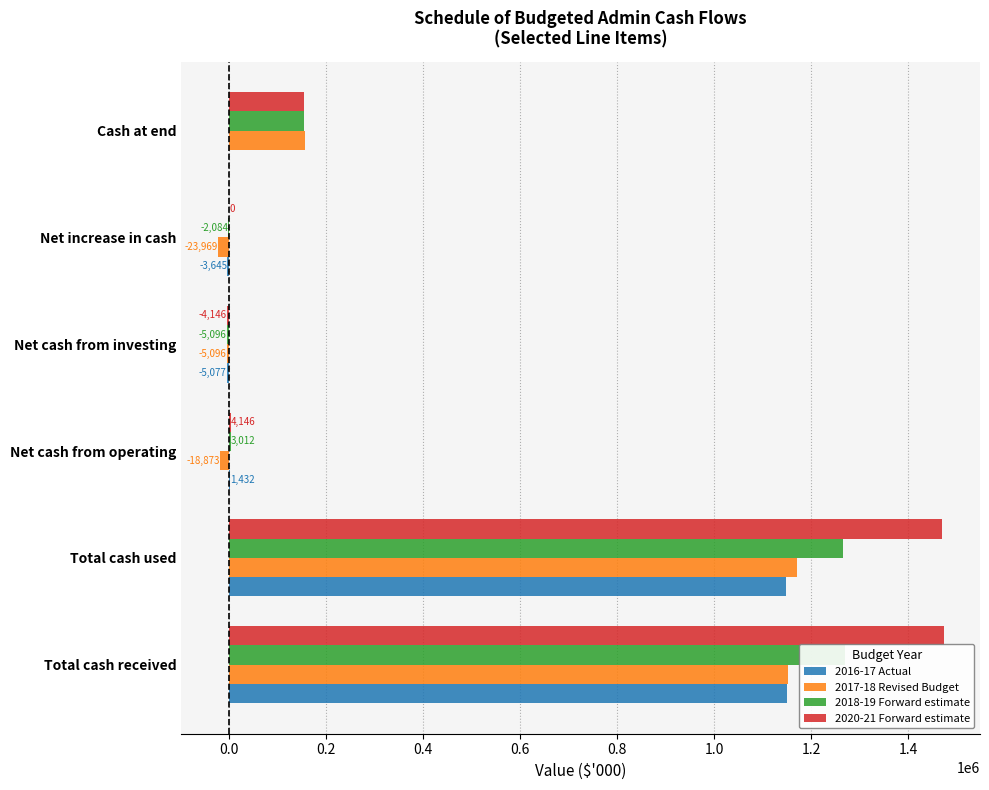

How many series are shown in this chart?

4